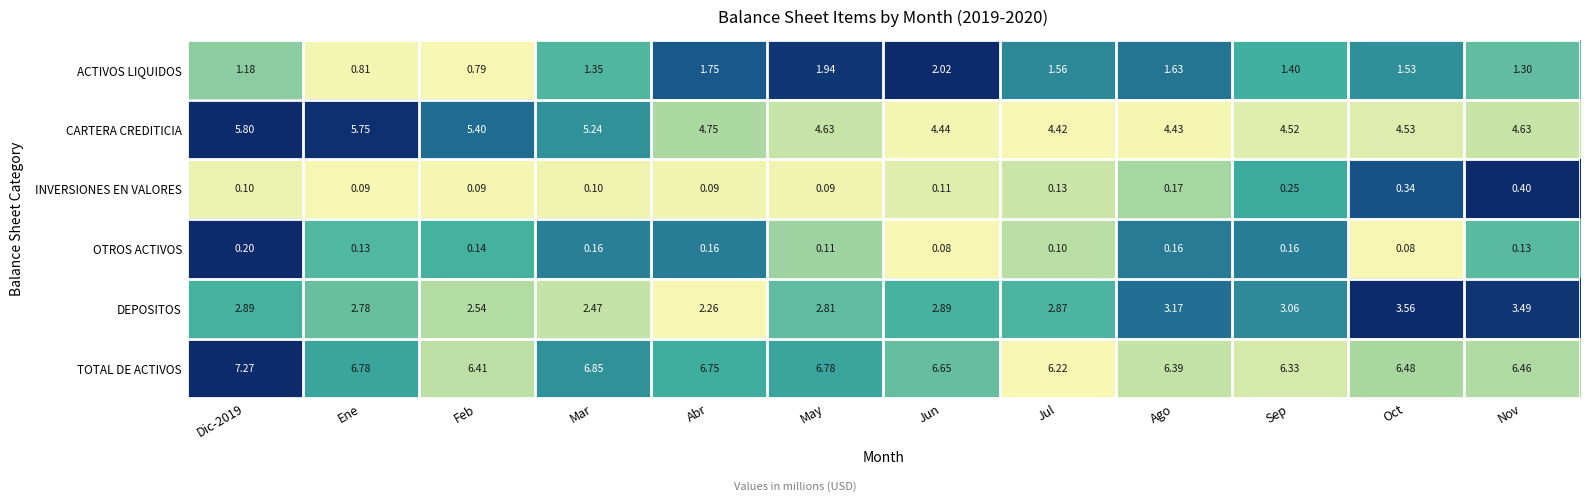

Rank the series by their maximum value, from highest to lowest.

TOTAL DE ACTIVOS, CARTERA CREDITICIA, DEPOSITOS, ACTIVOS LIQUIDOS, INVERSIONES EN VALORES, OTROS ACTIVOS